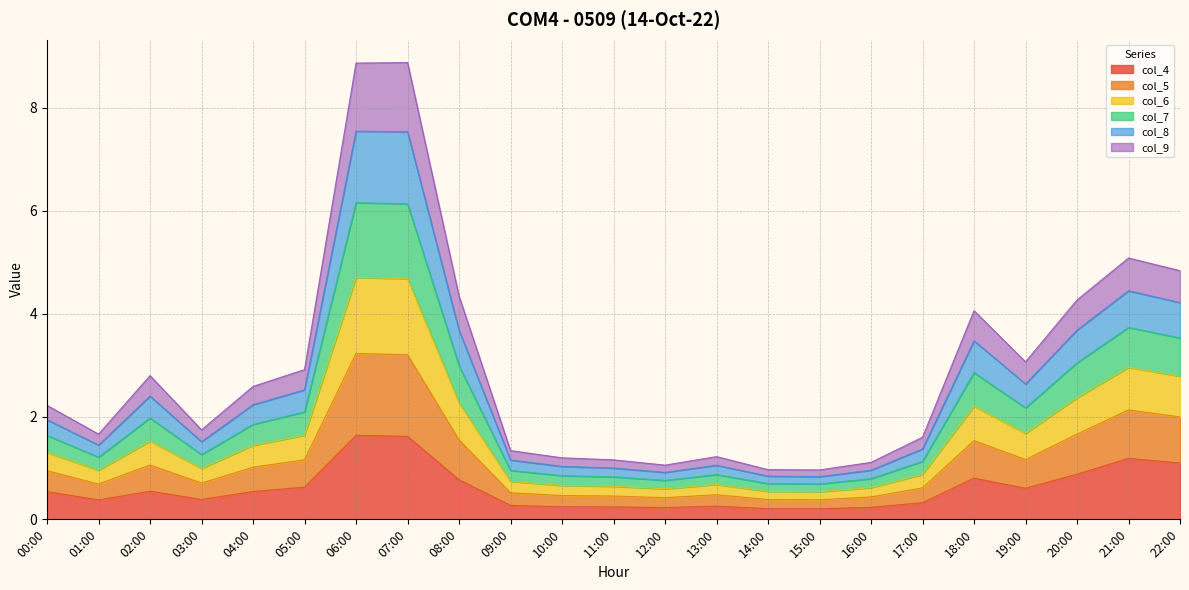

At which label does col_5 reach its minimum?

15:00